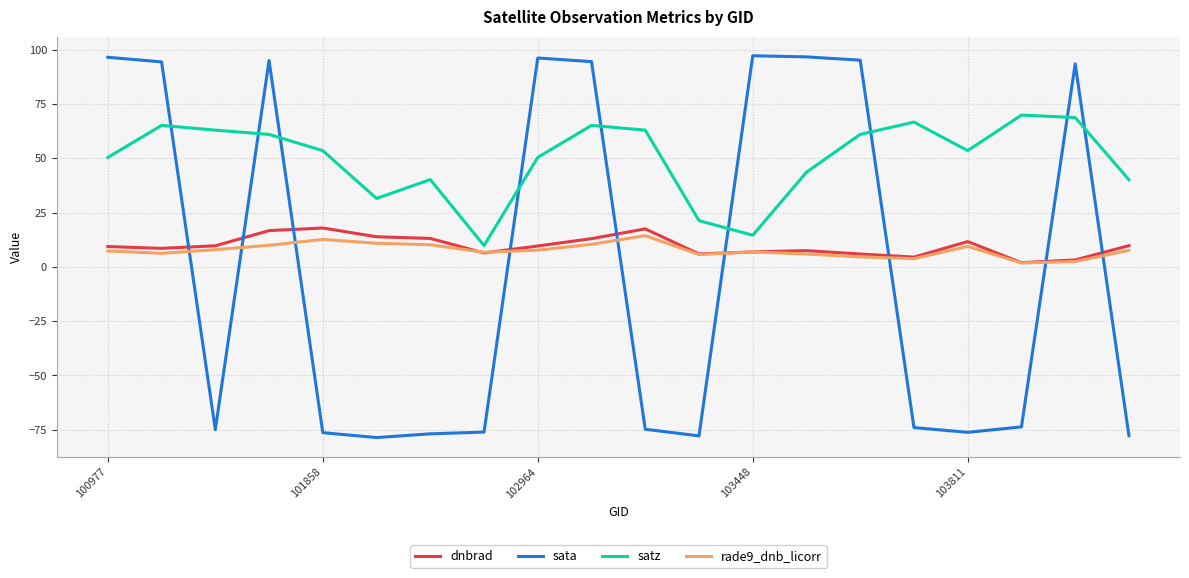

After their last crossing, which series has the higher values: dnbrad or rade9_dnb_licorr?

dnbrad